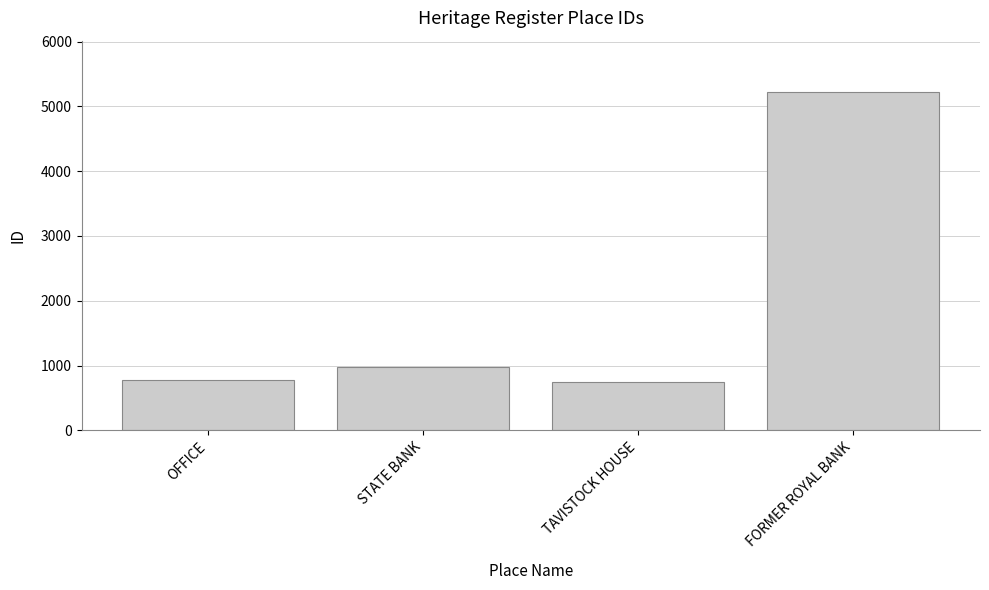

What is the sum of the values at STATE BANK and TAVISTOCK HOUSE?

1734